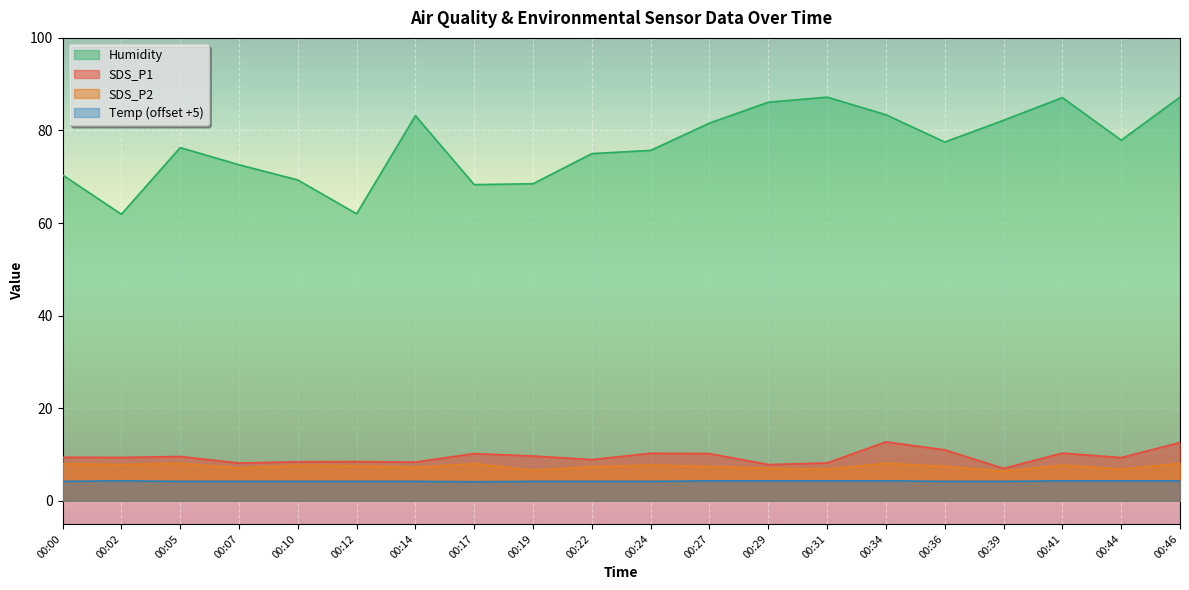

Reading left to right, extract all data points from this chart.

SDS_P1: 00:00=9.4	00:02=9.4	00:05=9.6	00:07=8.2	00:10=8.4	00:12=8.5	00:14=8.4	00:17=10.2	00:19=9.7	00:22=8.9	00:24=10.3	00:27=10.2	00:29=7.8	00:31=8.2	00:34=12.7	00:36=11.0	00:39=7.0	00:41=10.3	00:44=9.3	00:46=12.6
SDS_P2: 00:00=8.0	00:02=7.8	00:05=8.1	00:07=7.1	00:10=7.7	00:12=7.6	00:14=7.2	00:17=8.0	00:19=6.6	00:22=7.4	00:24=7.7	00:27=7.4	00:29=7.0	00:31=6.8	00:34=8.1	00:36=7.4	00:39=6.4	00:41=7.7	00:44=6.8	00:46=8.1
Humidity: 00:00=70.4	00:02=61.9	00:05=76.3	00:07=72.6	00:10=69.3	00:12=62.0	00:14=83.2	00:17=68.3	00:19=68.5	00:22=75.0	00:24=75.7	00:27=81.6	00:29=86.1	00:31=87.2	00:34=83.4	00:36=77.5	00:39=82.2	00:41=87.1	00:44=77.9	00:46=87.2
Temp: 00:00=4.2	00:02=4.3	00:05=4.2	00:07=4.2	00:10=4.2	00:12=4.2	00:14=4.2	00:17=4.1	00:19=4.2	00:22=4.2	00:24=4.2	00:27=4.3	00:29=4.3	00:31=4.3	00:34=4.3	00:36=4.2	00:39=4.2	00:41=4.3	00:44=4.3	00:46=4.3